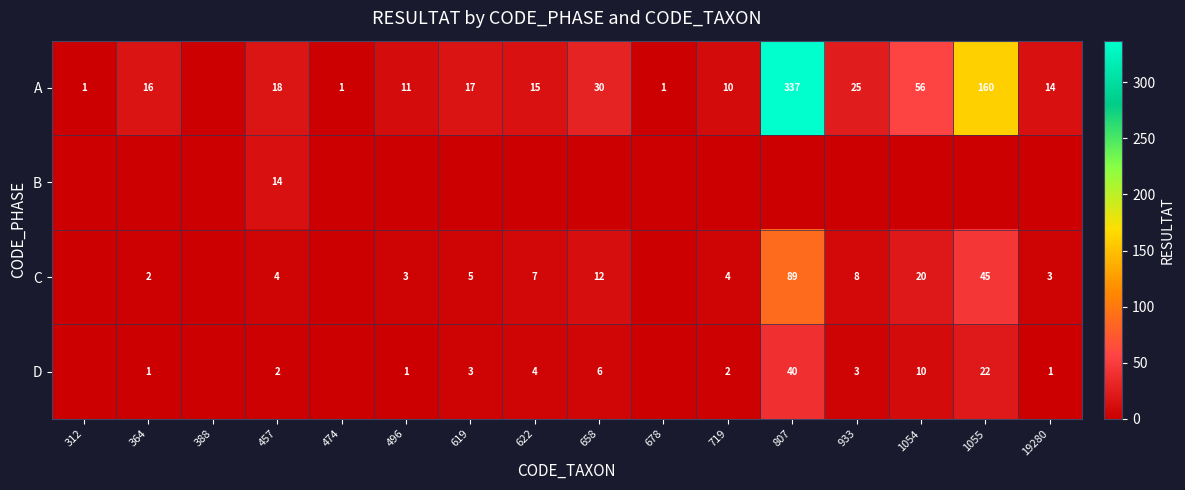

The value of D at 807 is 40. True or false?

True